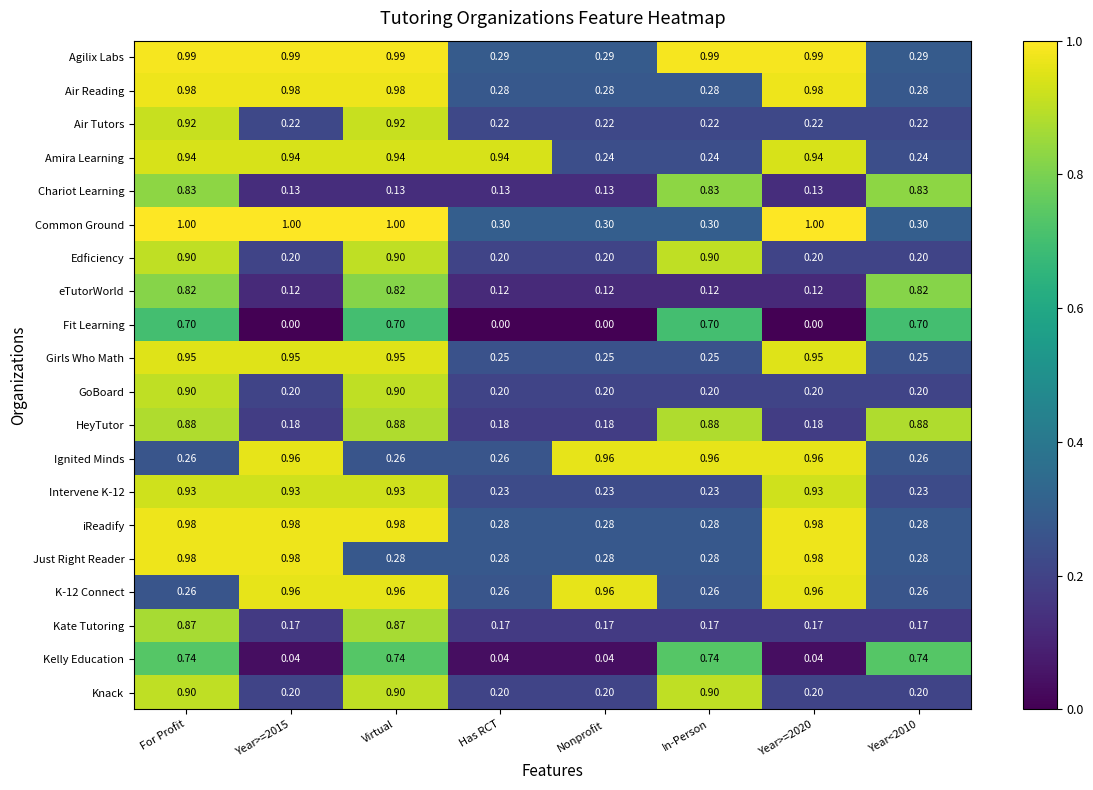

What is the total value across all series at Nonprofit?

5.5